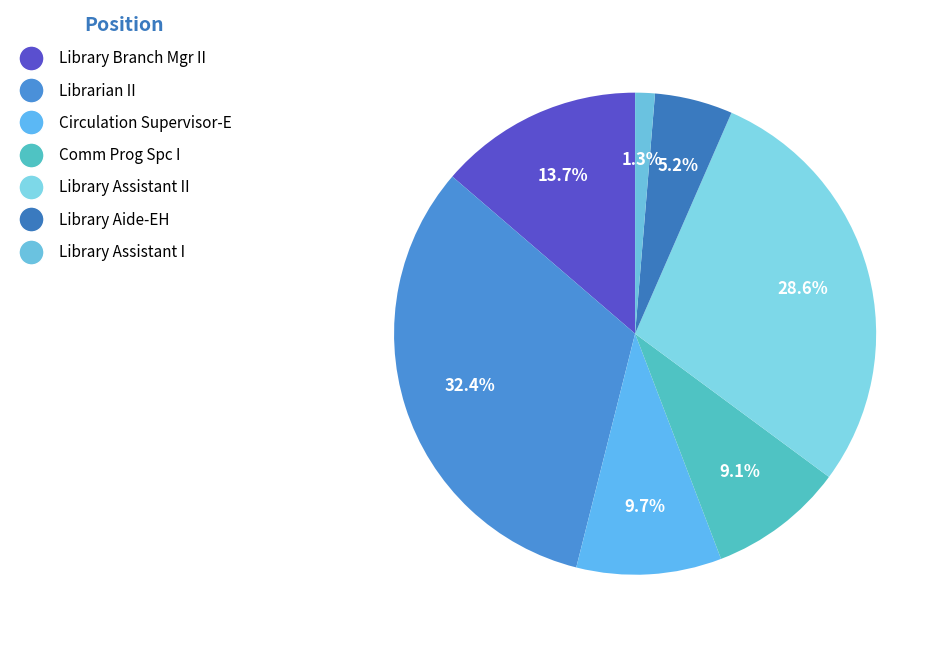

To the nearest percent, what is the average slice percentage?

14%